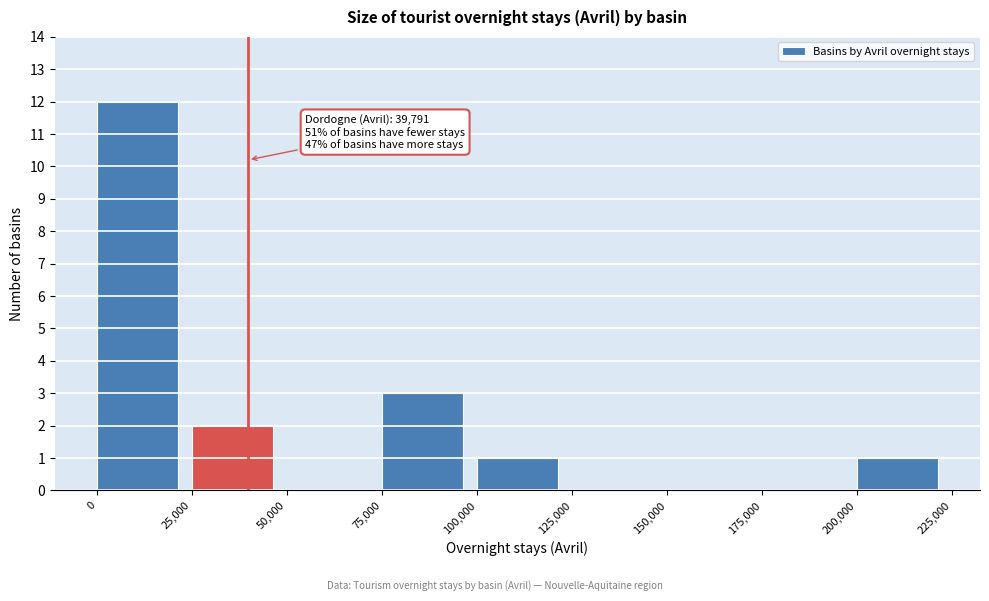

Over which range of the x-axis is the bar tallest?

0 to 25,000